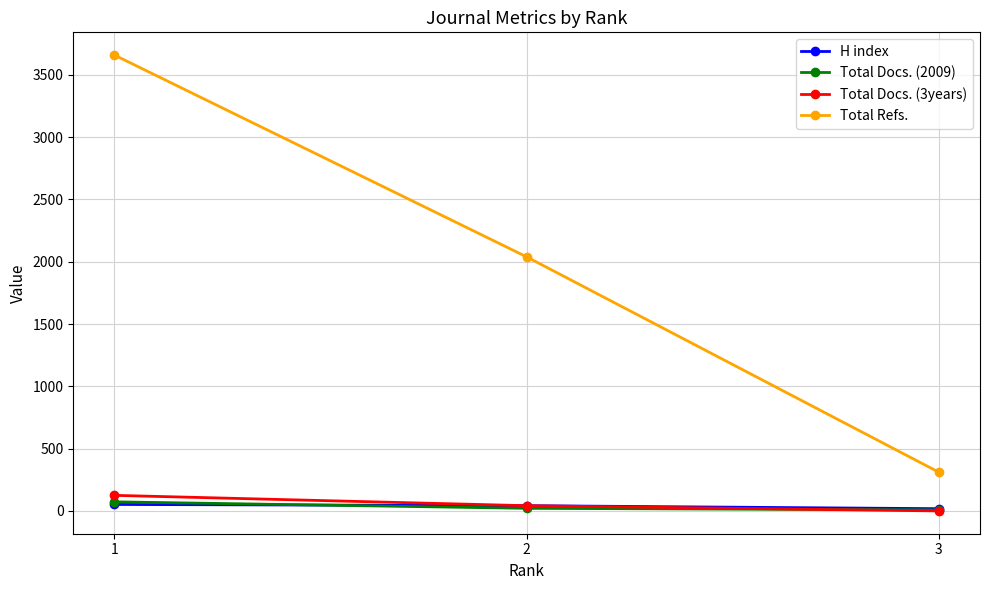

What is the sum of all Total Refs. values?

6008